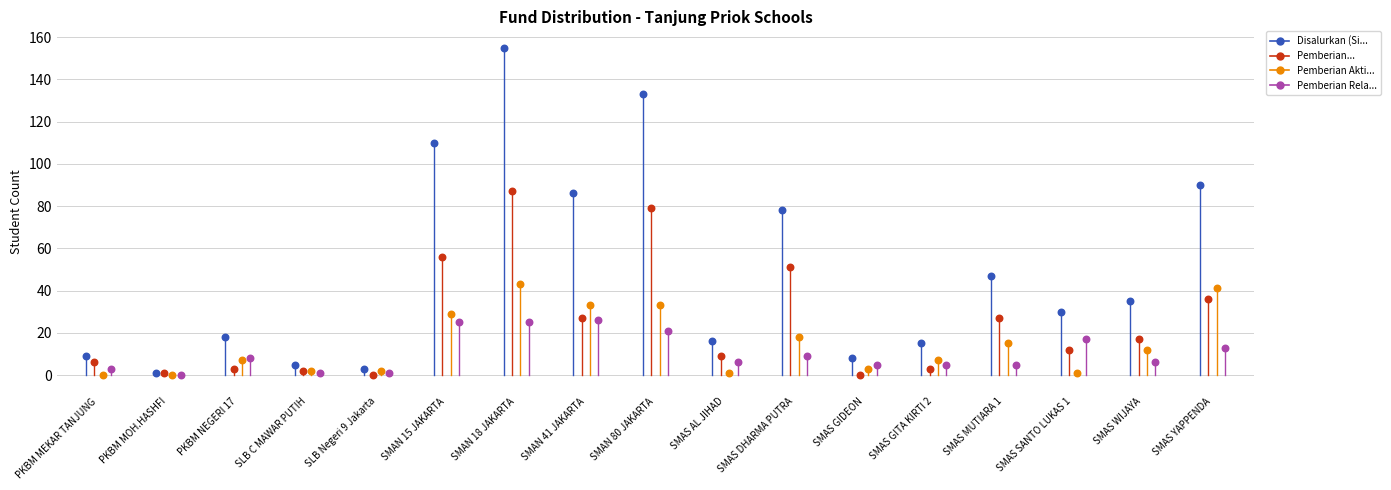

What is the total value across all series at SMAS AL JIHAD?

32